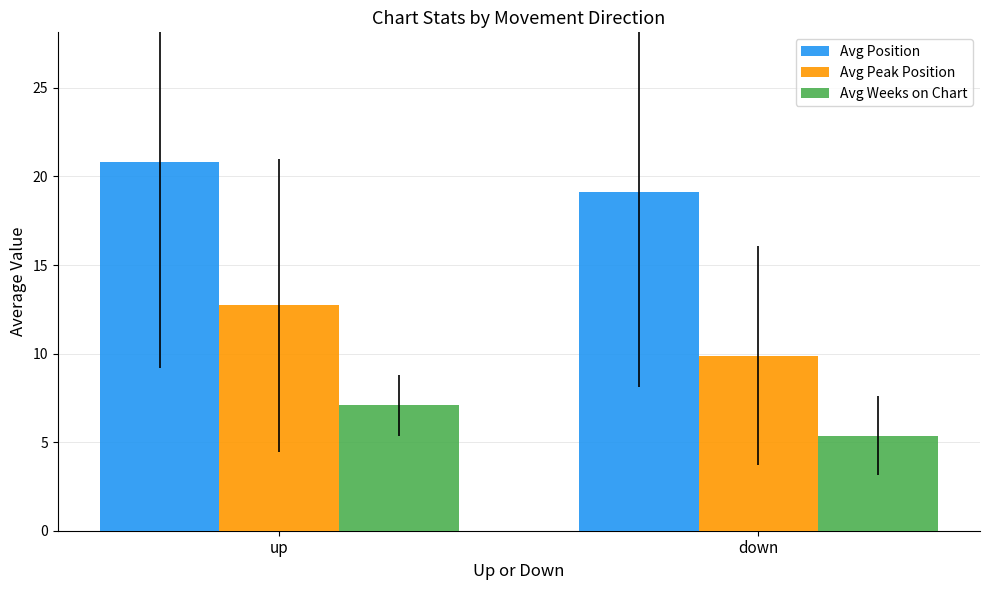

What is the difference between the Avg Peak Position values at up and down?

2.8